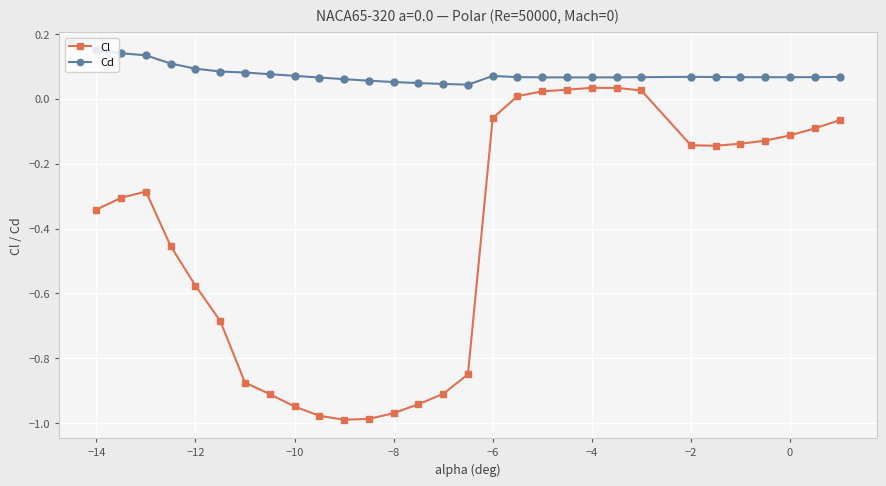

True or false: Cd has more than 0 points higher than both neighbors.

True